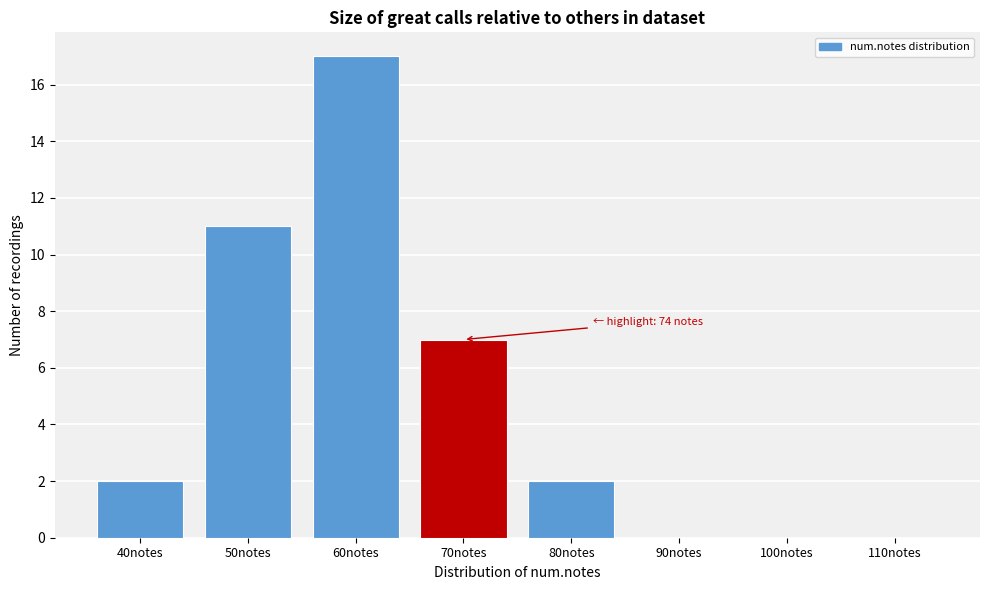

Reading right to left, extract all data points from this chart.

110notes=0	100notes=0	90notes=0	80notes=2	70notes=7	60notes=17	50notes=11	40notes=2